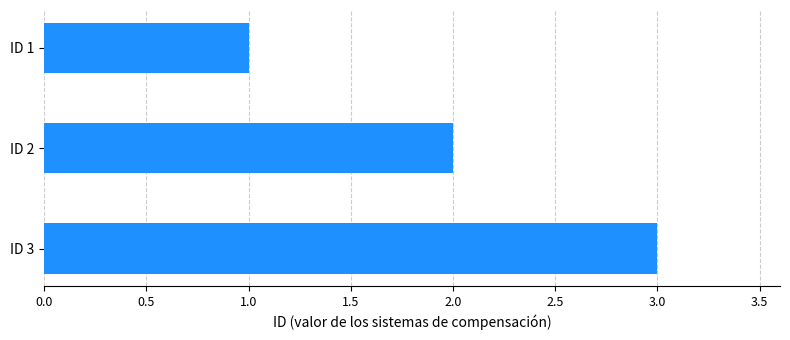

How many categories are shown in the chart?

3